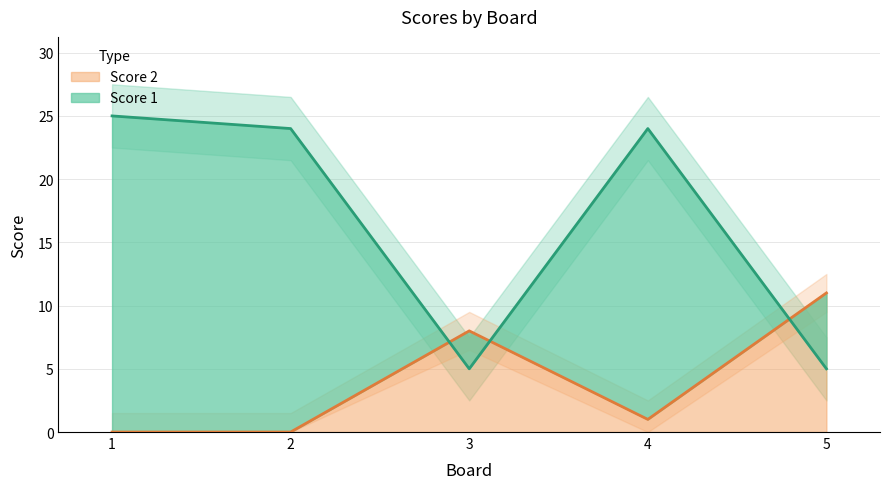

Which category has the lowest value in the Score 1 series?

3